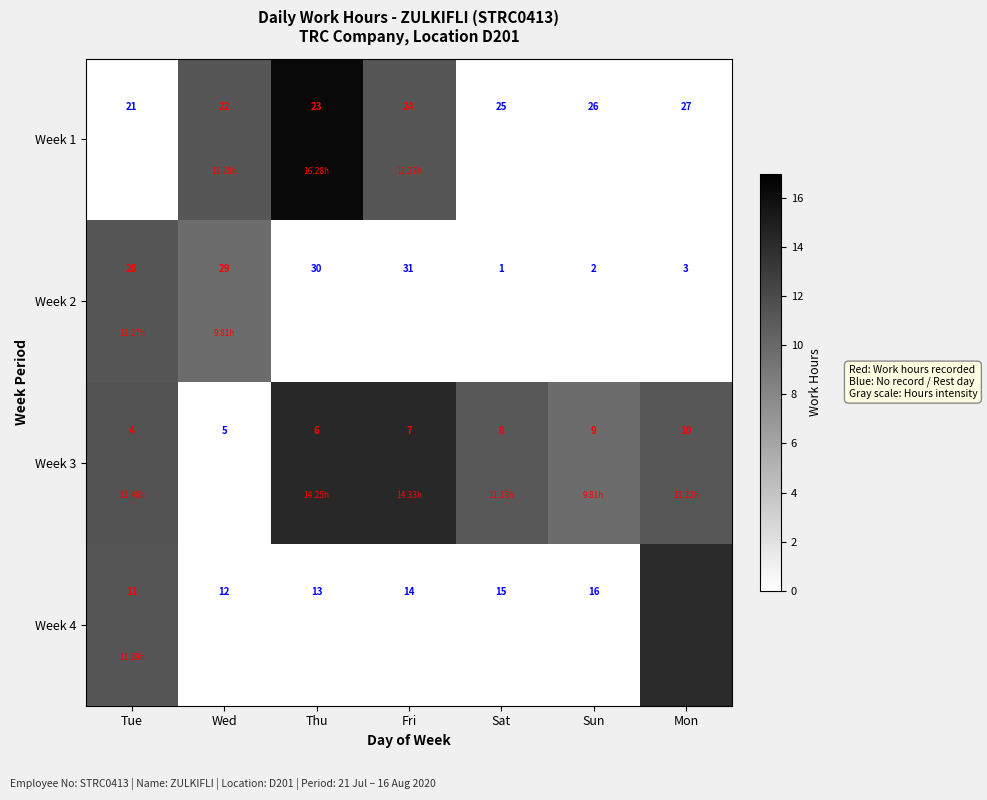

What is the spread (max minus min) of values at Fri?

24